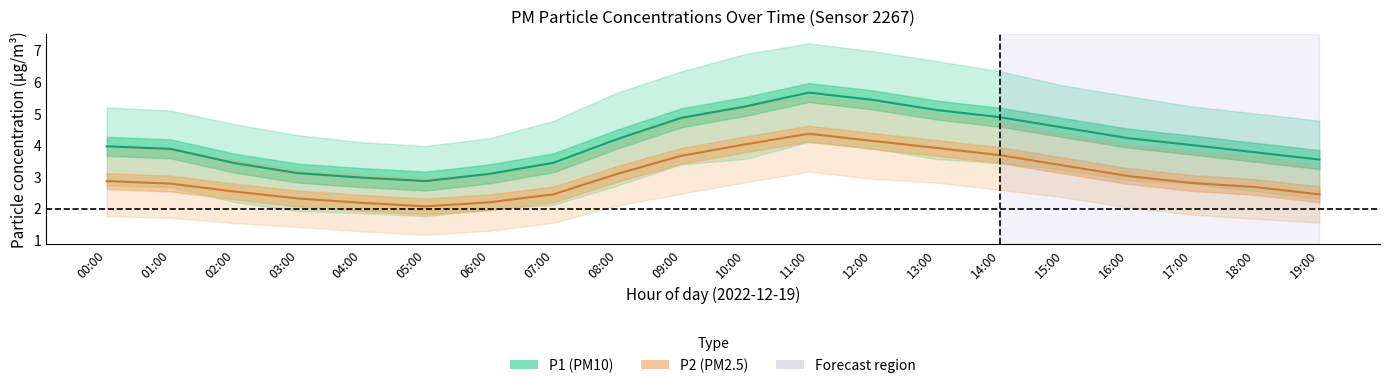

The P2 series shows 6.3 at 13:00. True or false?

False